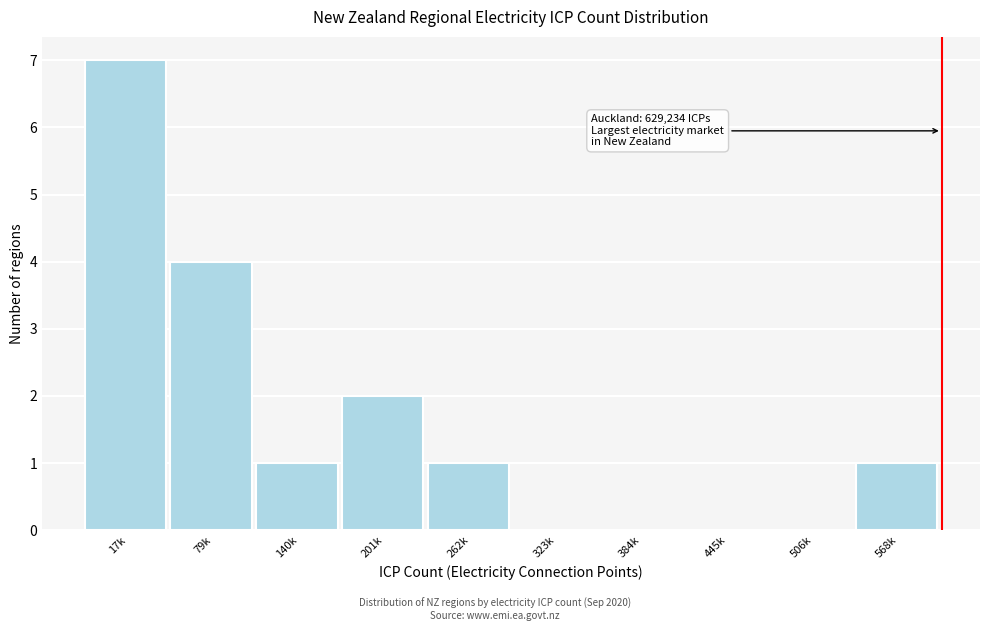

Reading right to left, extract all data points from this chart.

568k=1	506k=0	445k=0	384k=0	323k=0	262k=1	201k=2	140k=1	79k=4	17k=7